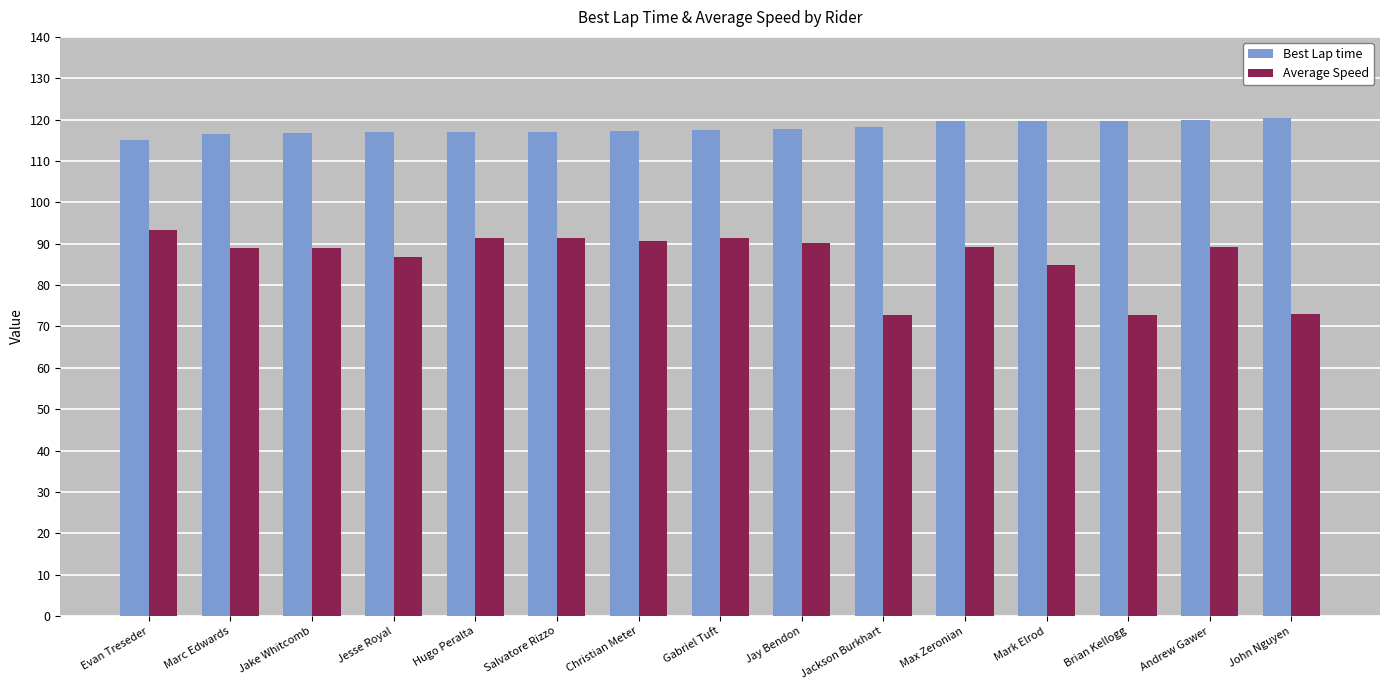

What is the smallest value displayed?

72.7